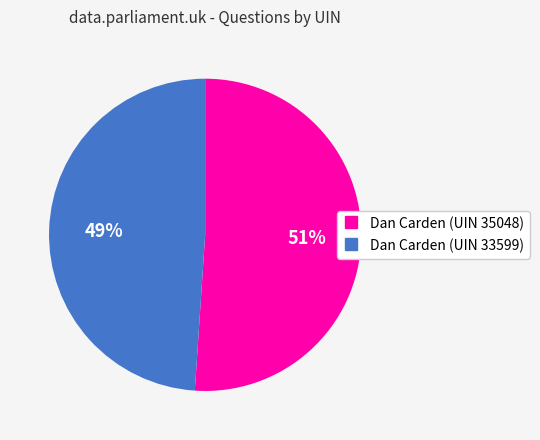

Between Dan Carden (UIN 35048) and Dan Carden (UIN 33599), which is larger?

Dan Carden (UIN 35048)